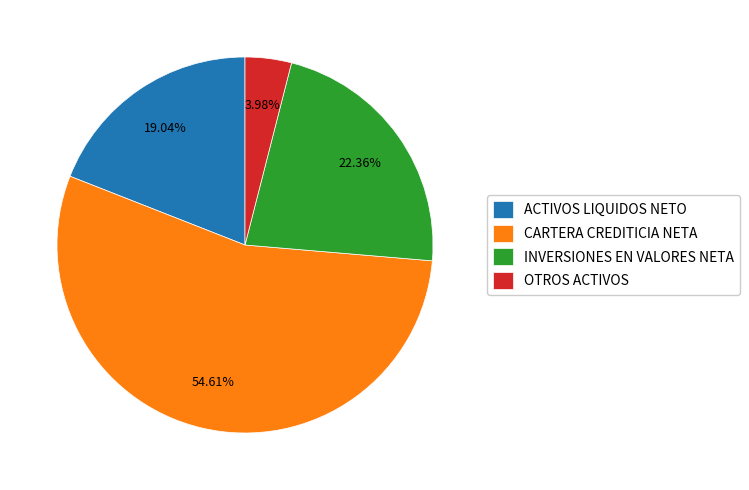

How many segments does this pie chart have?

4